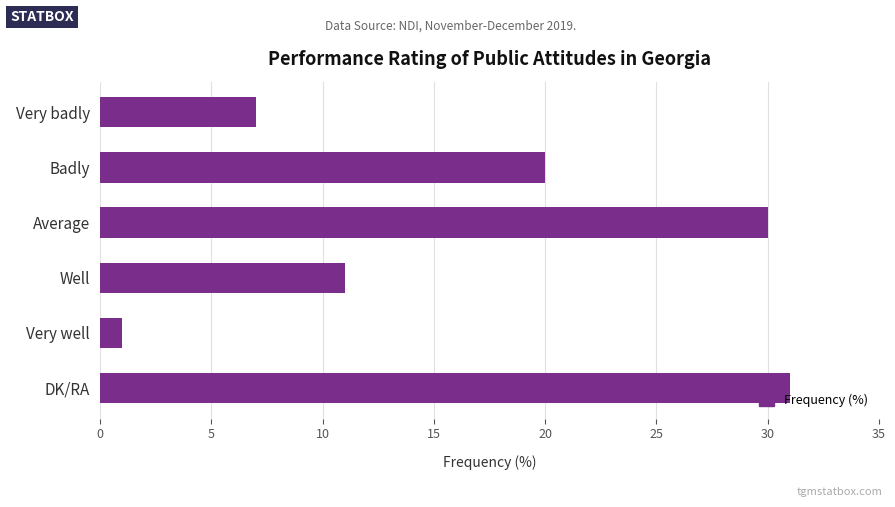

How many bars are there in total?

6